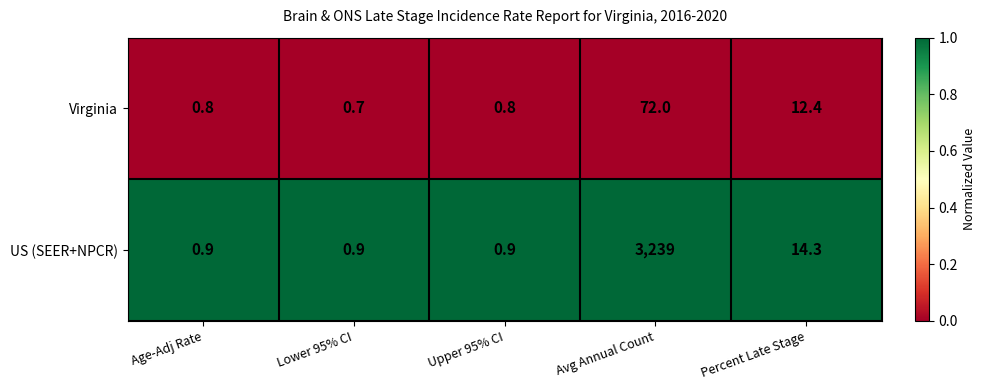

Which series has the largest total across all categories?

US (SEER+NPCR)